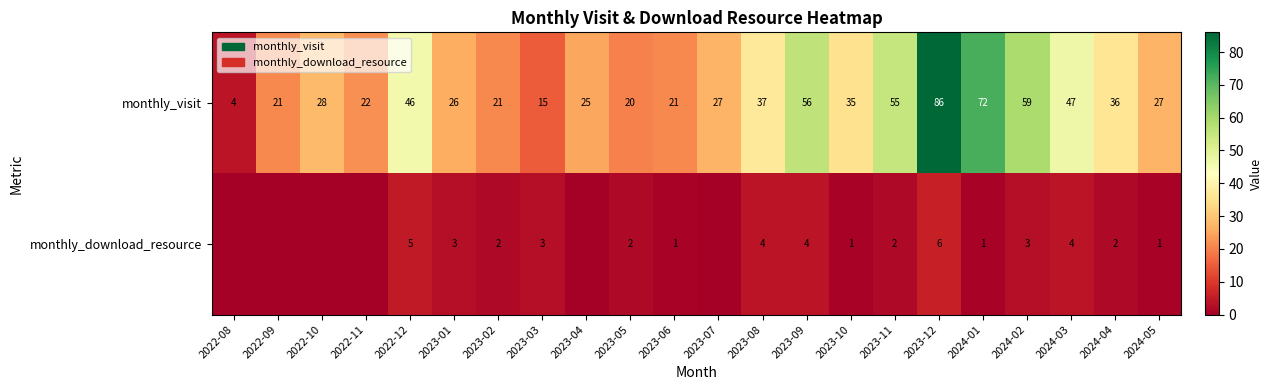

How many data points does each series have?

22